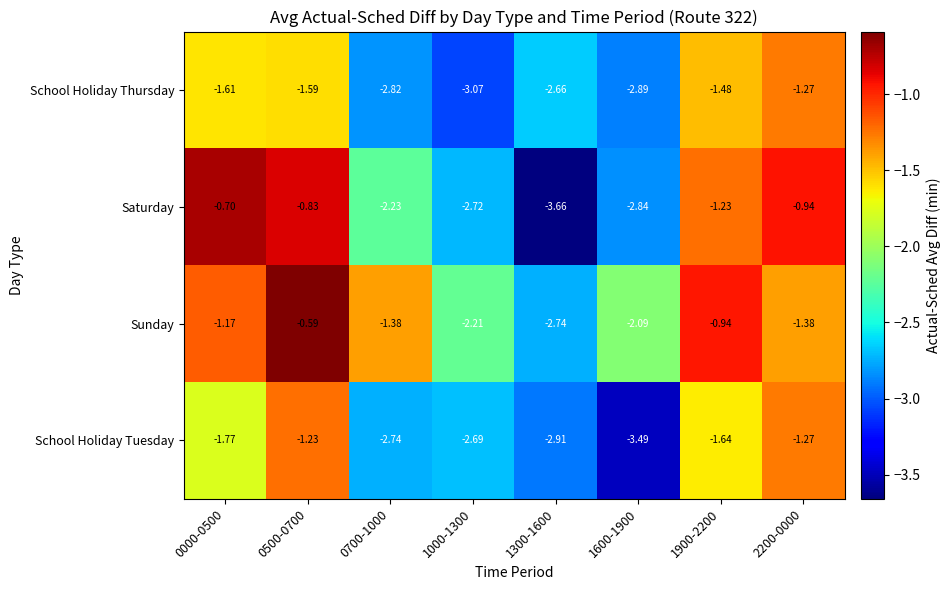

Which series has the largest range (max minus min)?

Saturday